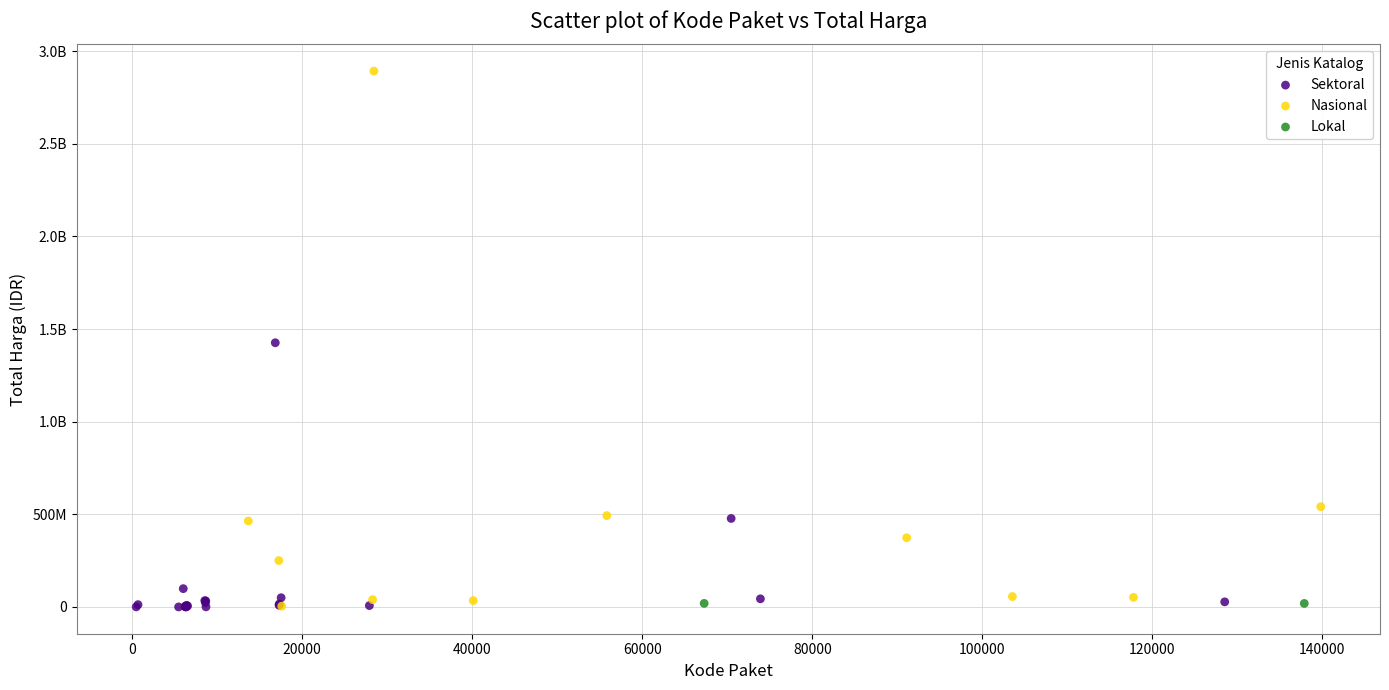

What are all the series names shown in the legend?

Sektoral, Nasional, Lokal